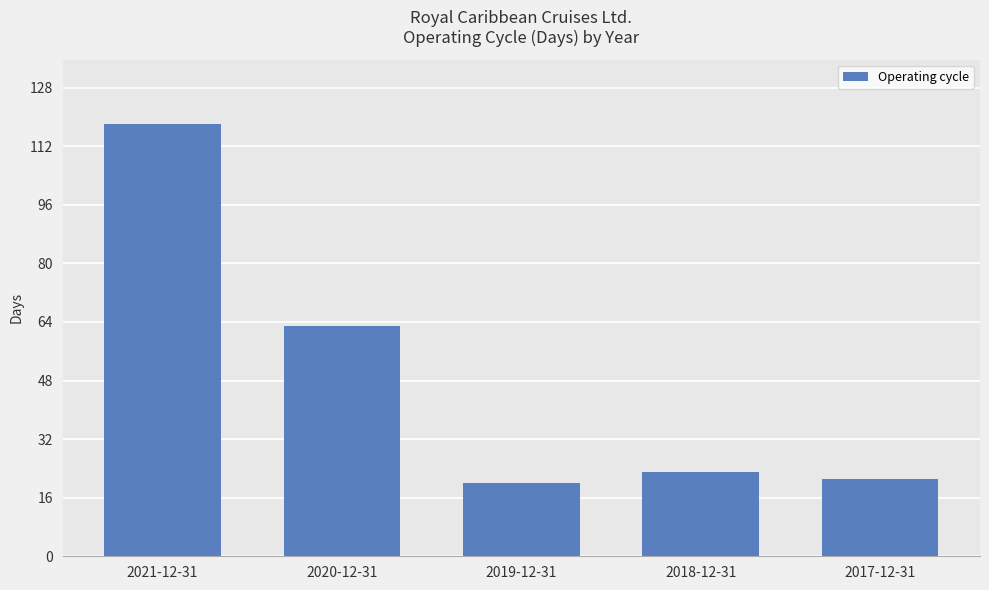

What is the label of the 2nd bar from the left?

2020-12-31